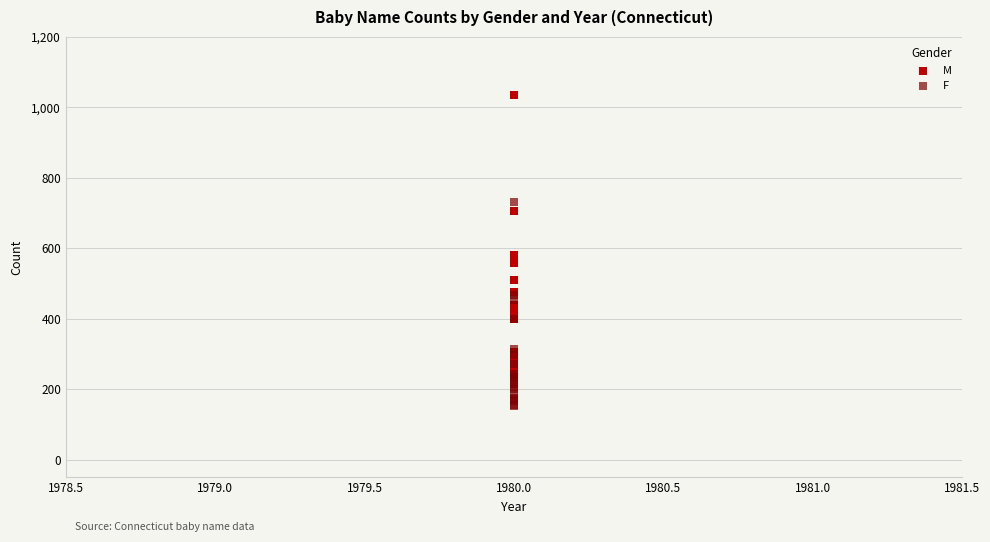

Which series contains the lowest Y value?

F